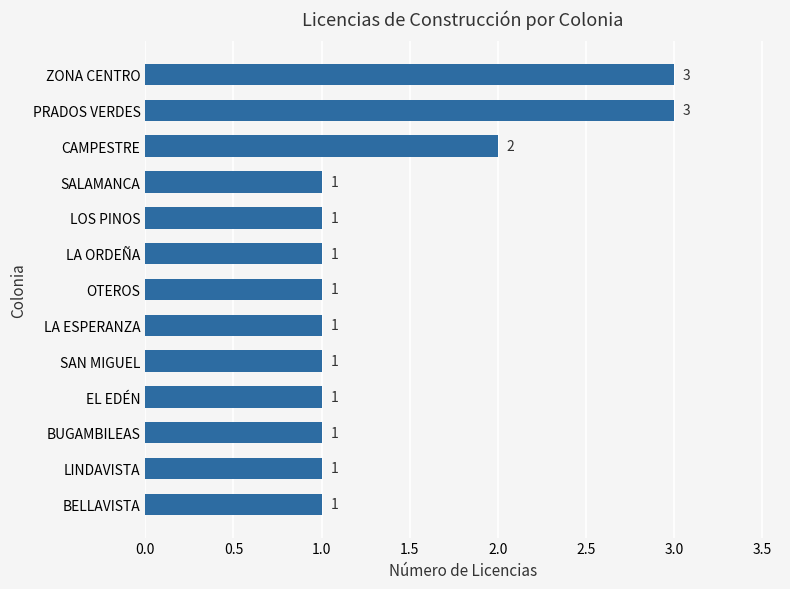

What position from the bottom is BELLAVISTA?

1